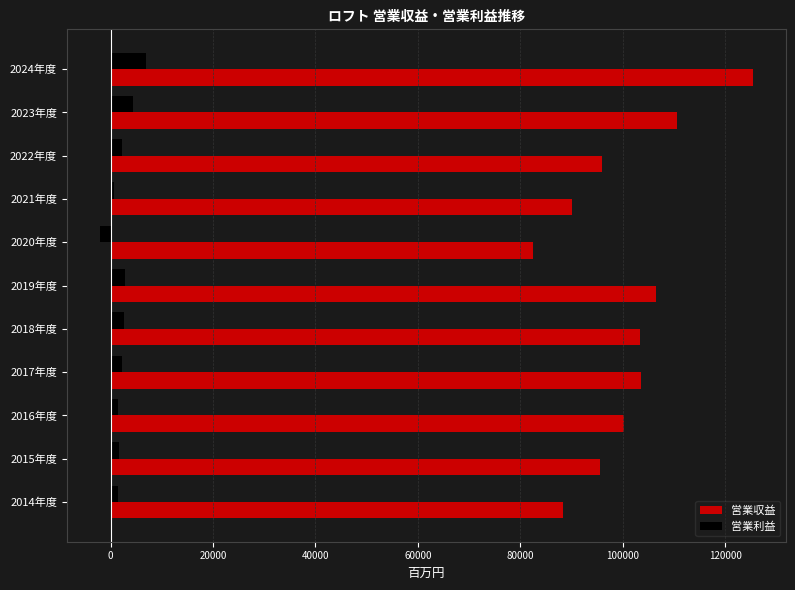

The value of 営業収益 at 2019年度 is 106408. True or false?

True